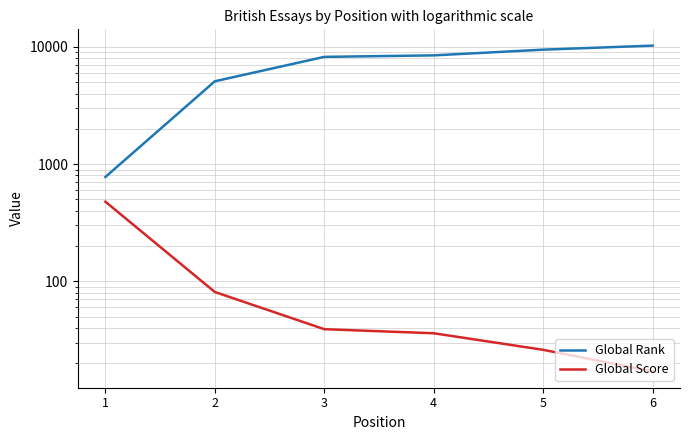

Reading left to right, extract all data points from this chart.

Global Rank: 777	5098	8235	8482	9492	10274
Global Score: 478	81	39	36	26	17